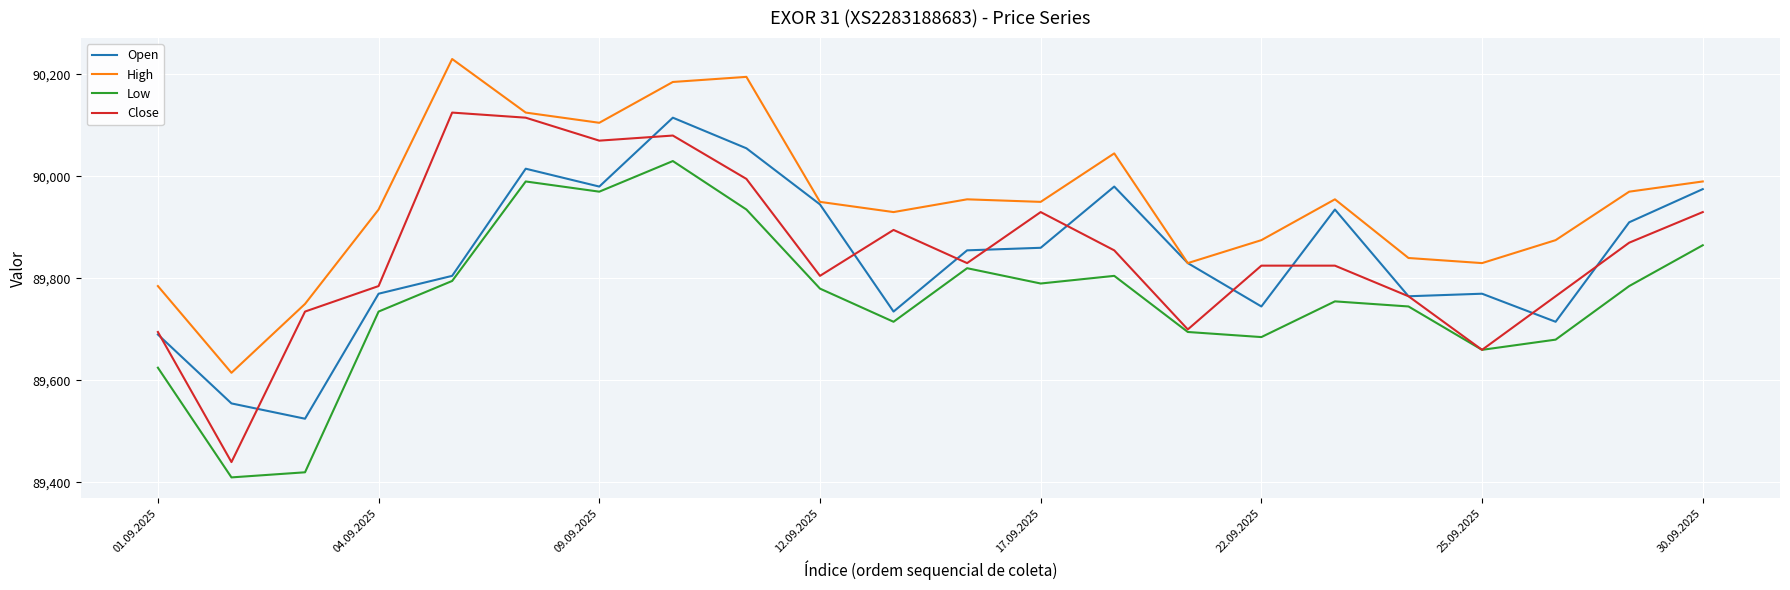

True or false: High and Low cross at least once.

False